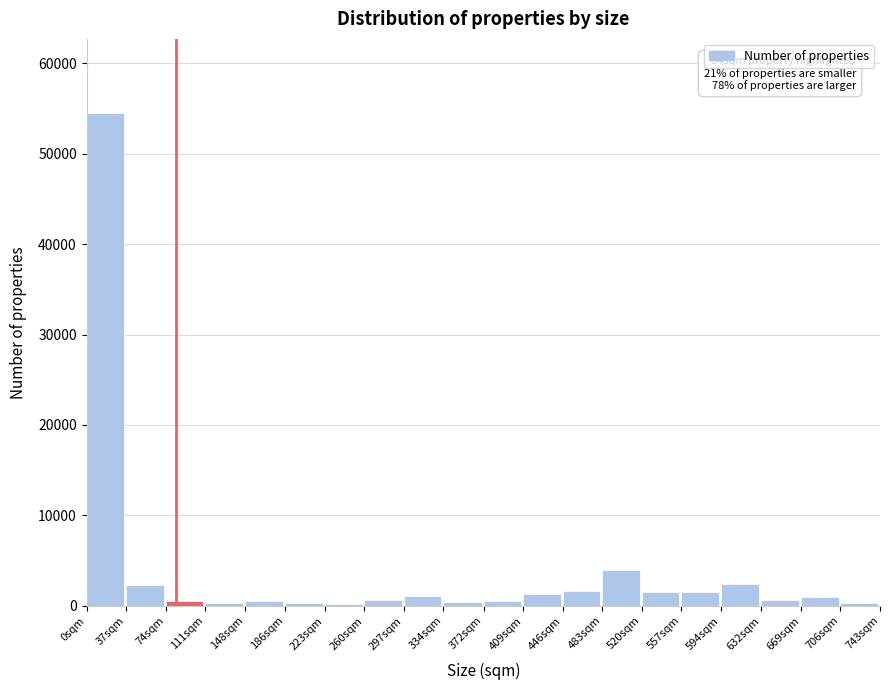

At which label is the value closest to 27347?

483sqm